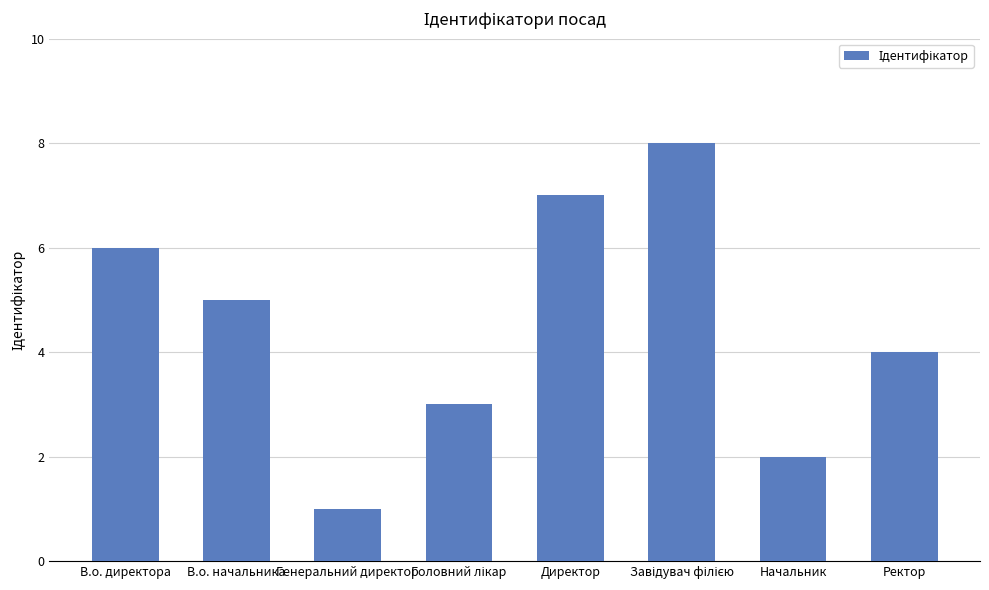

What is the difference between the maximum and minimum values?

7